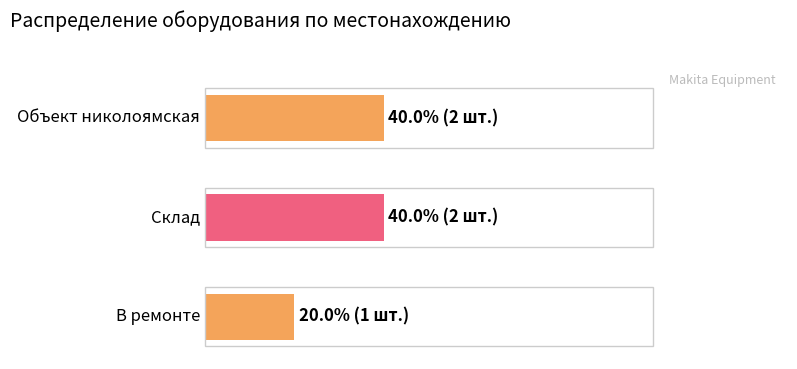

What is the ratio of the value at Склад to the value at В ремонте?

2.0